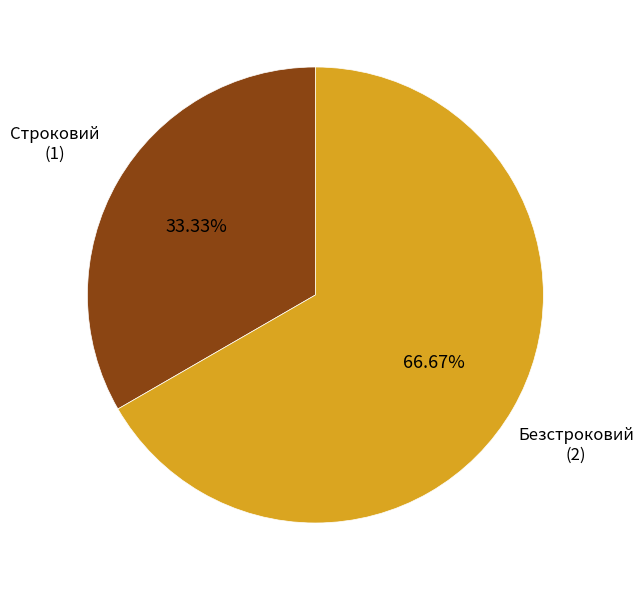

Does any single category account for the majority?

Yes